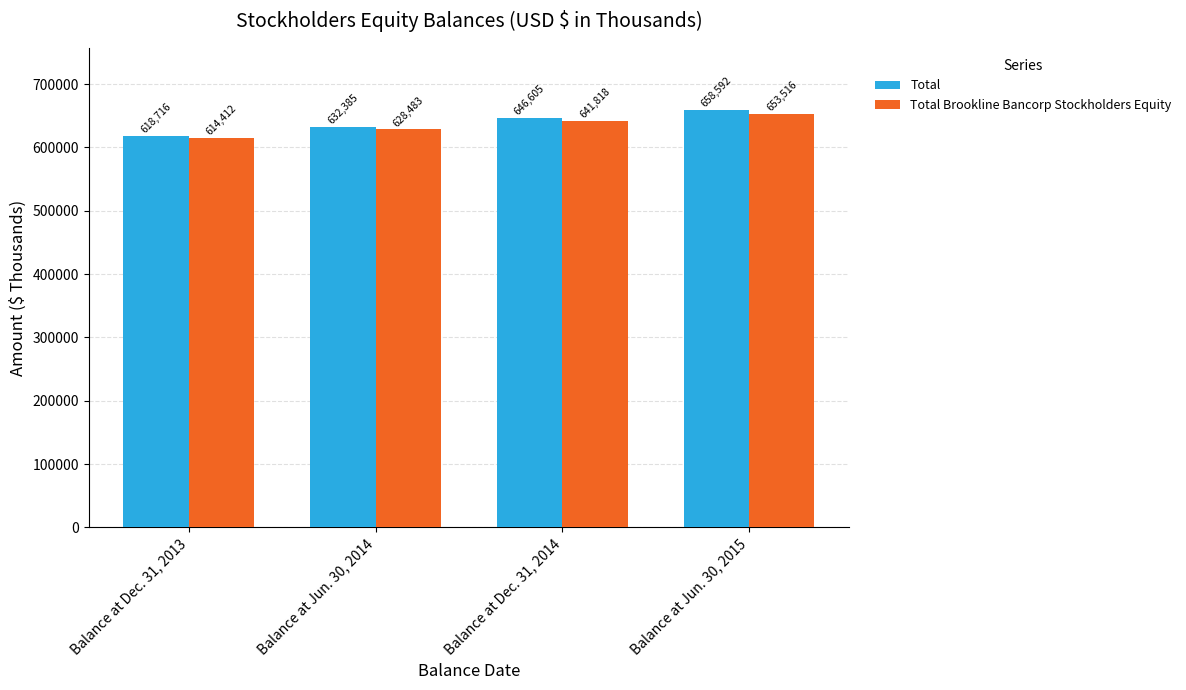

Where is Total Brookline Bancorp Stockholders Equity nearest to the value 633964?

Balance at Jun. 30, 2014